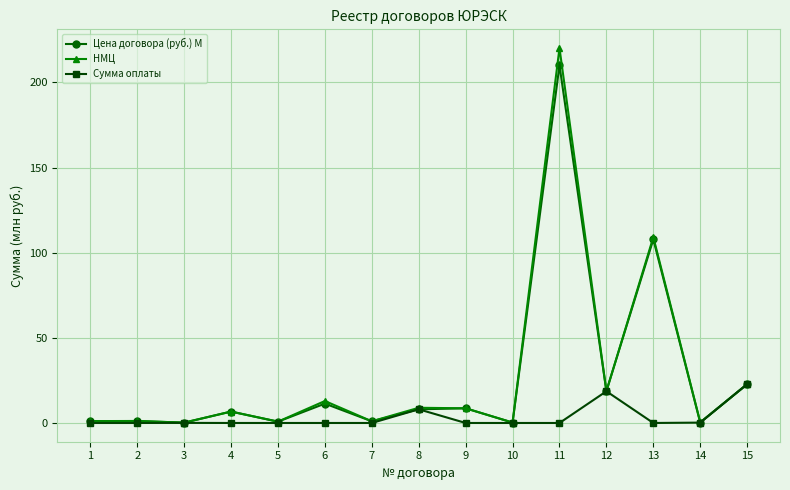

What is the difference between the Цена договора (руб.) M values at 12 and 13?

89.2